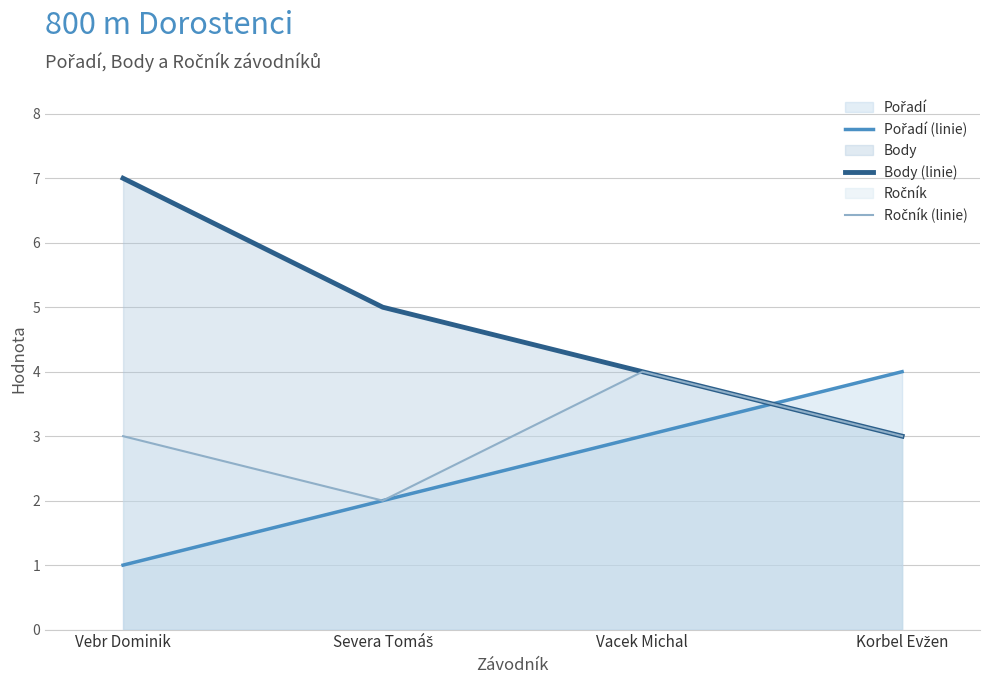

Reading right to left, what are all the values shown in this chart?

Pořadí (linie): 4	3	2	1
Body (linie): 3	4	5	7
Ročník (linie): 3	4	2	3